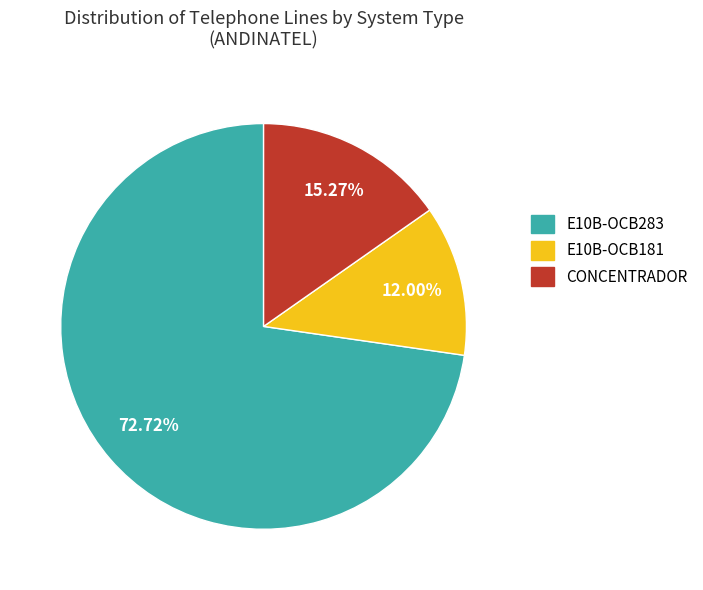

Does any single category account for the majority?

Yes